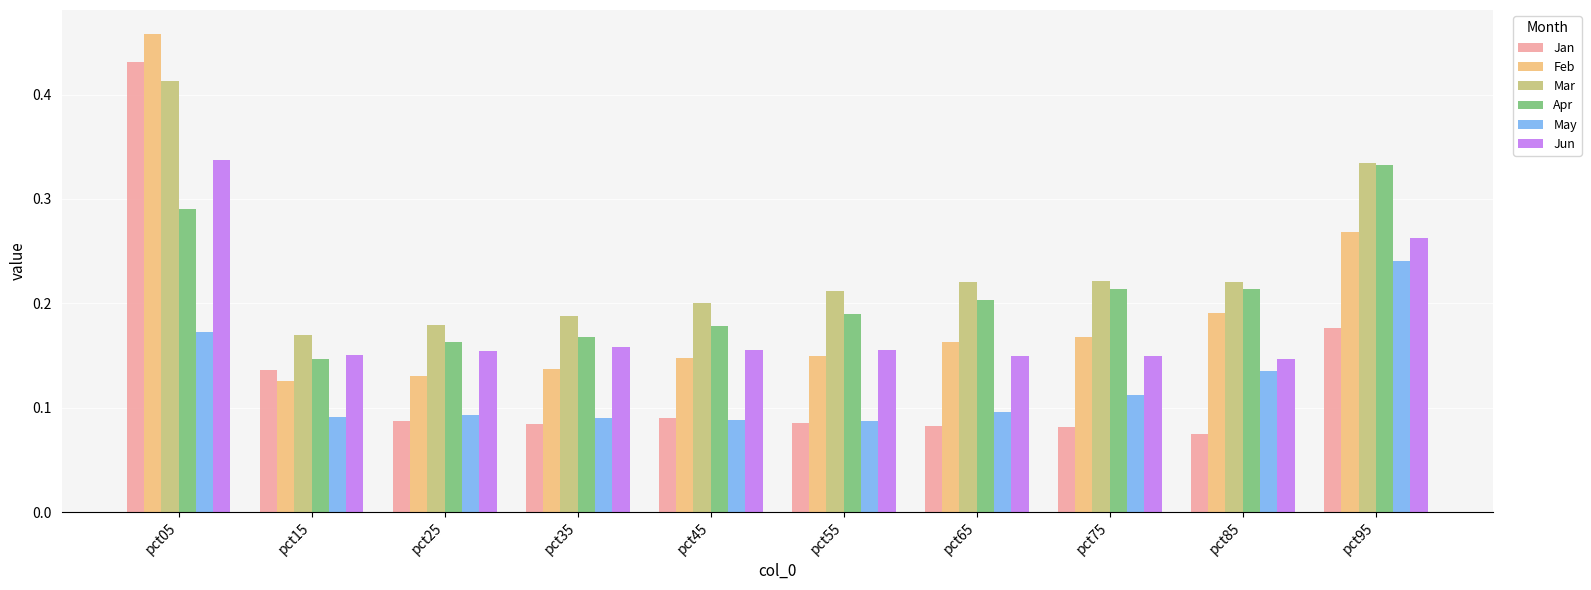

The Feb series shows 0.0 at pct45. True or false?

False